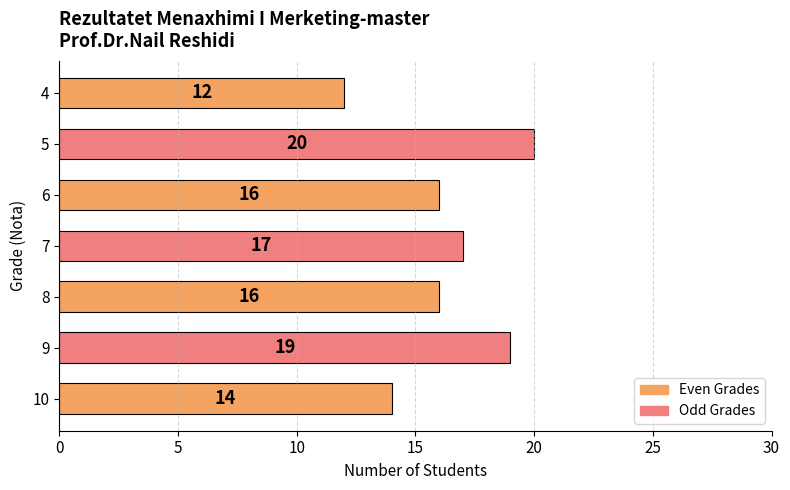

Which category has the highest value across all series?

5